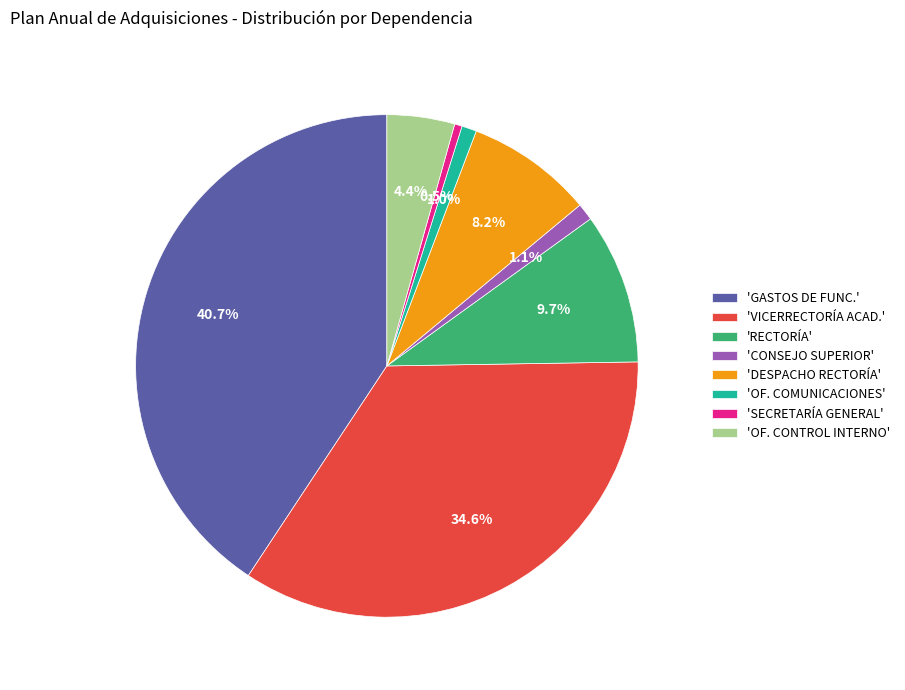

Combined, do 'VICERRECTORÍA ACAD.' and 'DESPACHO RECTORÍA' account for over 50%?

No